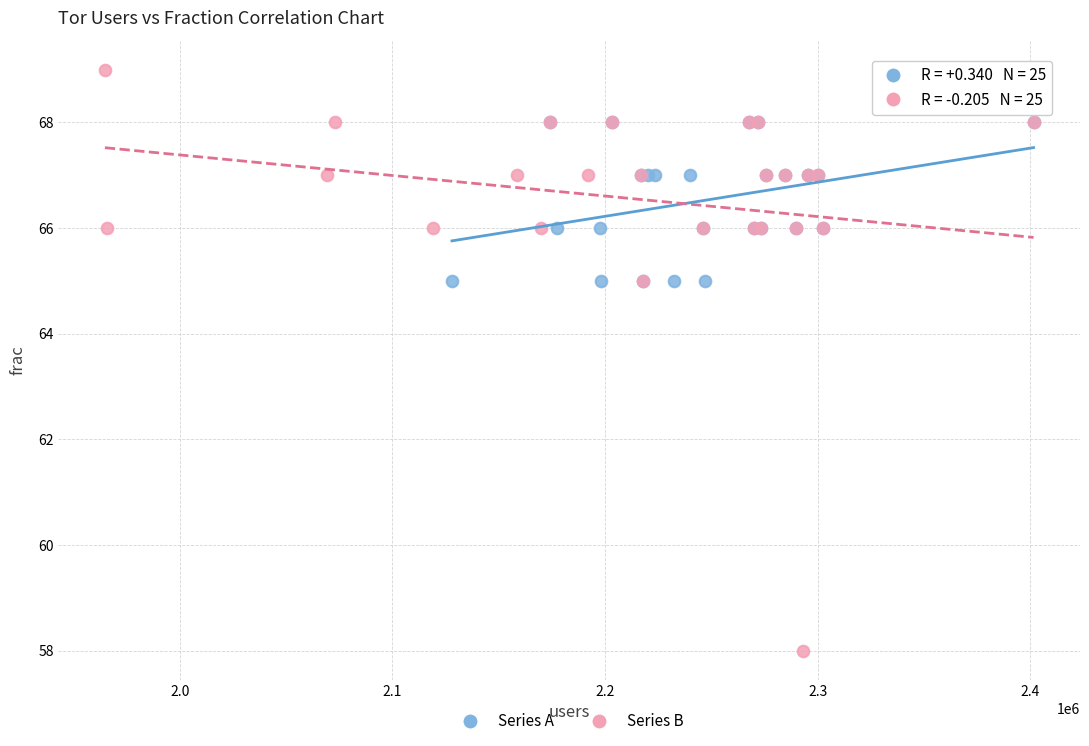

Which series has the widest spread of Y values?

Series B